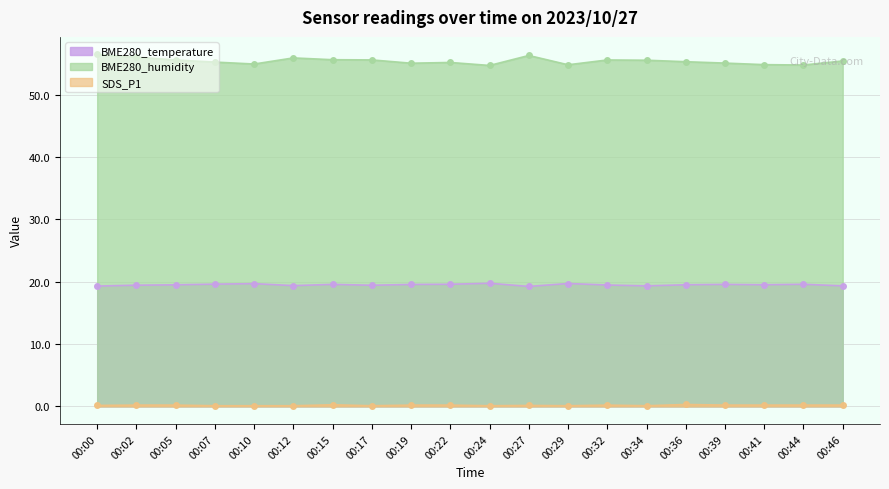

Between 00:00 and 00:44, which is larger?

00:44